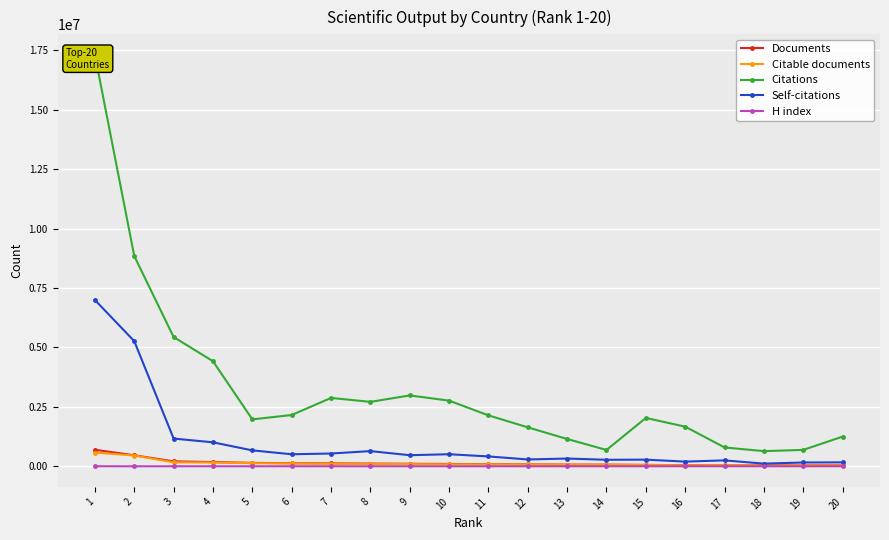

The value of Citable documents at 20 is 66082. True or false?

False